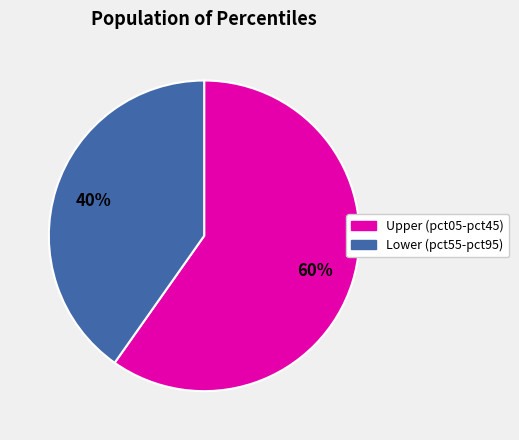

To the nearest percent, what is the average slice percentage?

50%